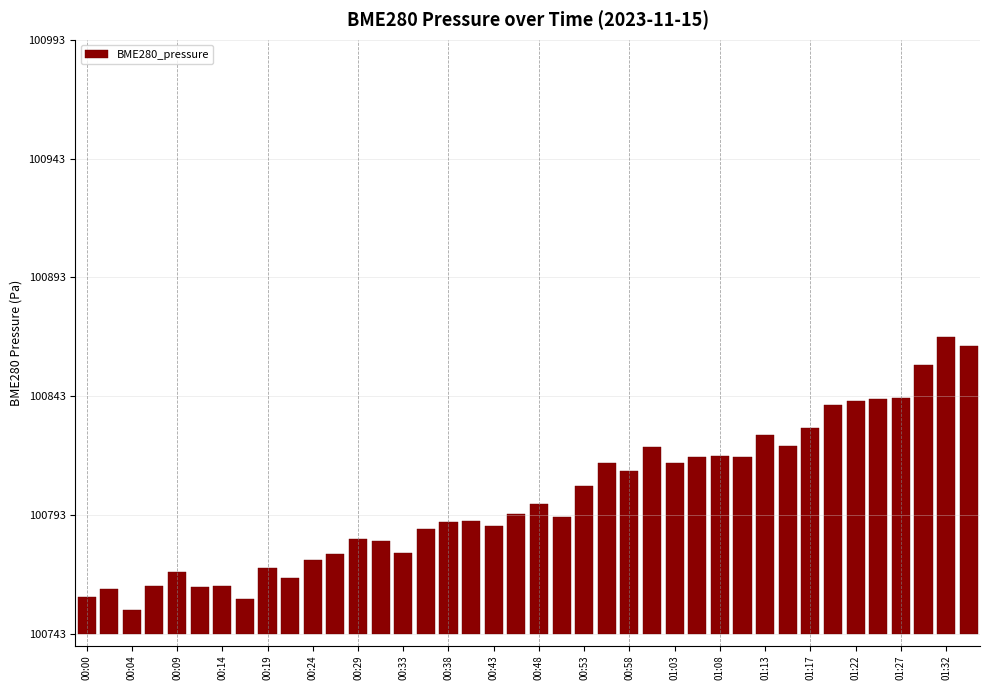

What is the label of the 38th bar from the left?

01:30